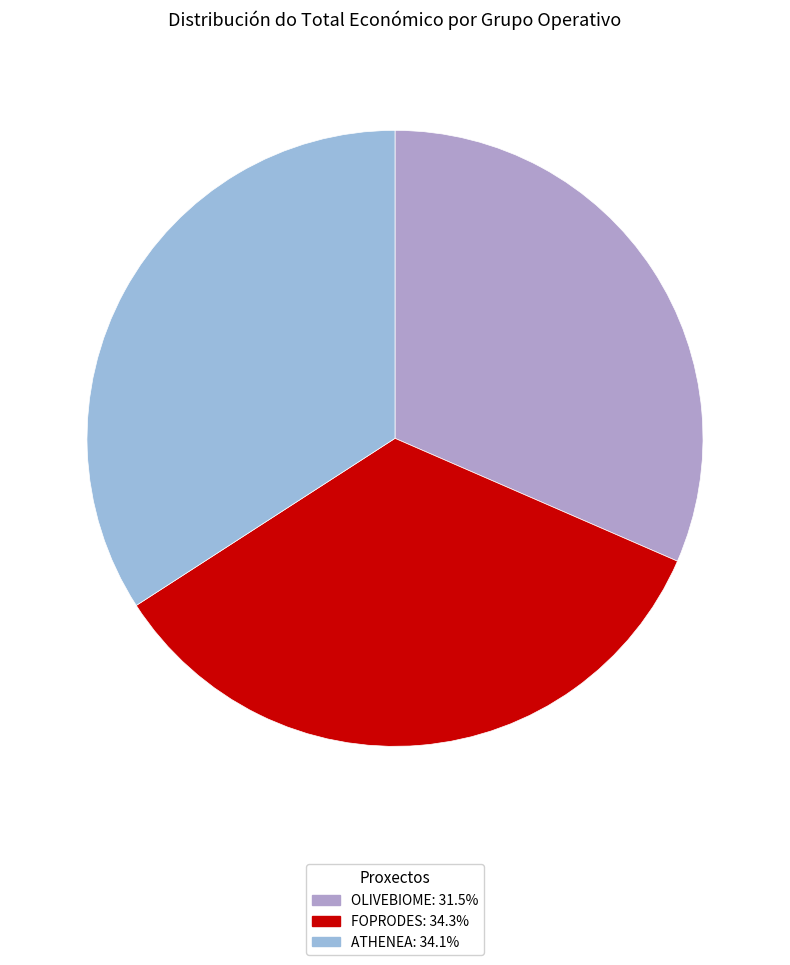

True or false: FOPRODES accounts for 19% of the total.

False